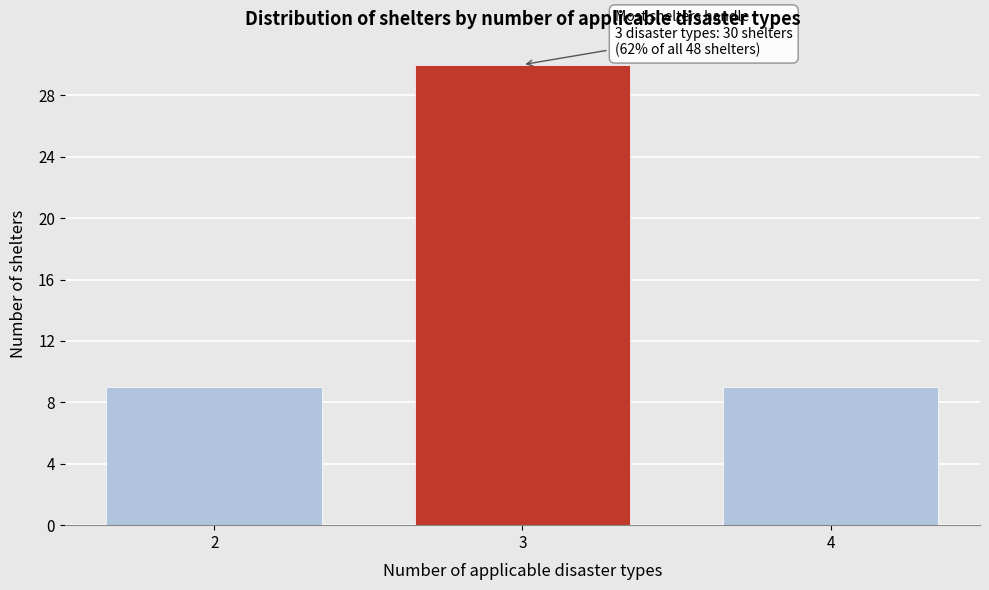

Reading left to right, list all the values displayed in this chart.

9	30	9